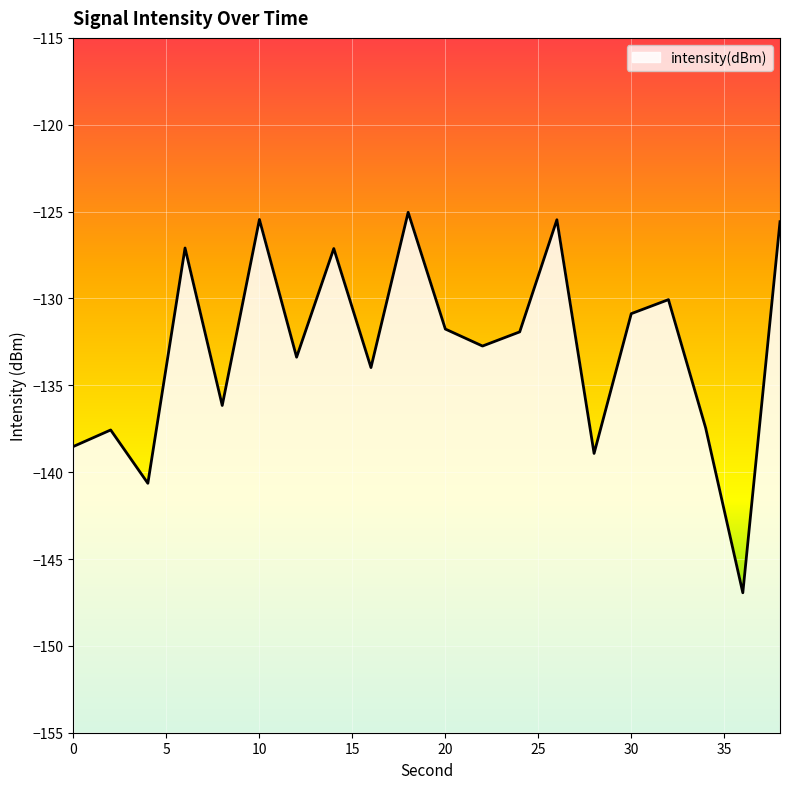

How many interior local valleys (lower than both neighbors) does the data have?

7